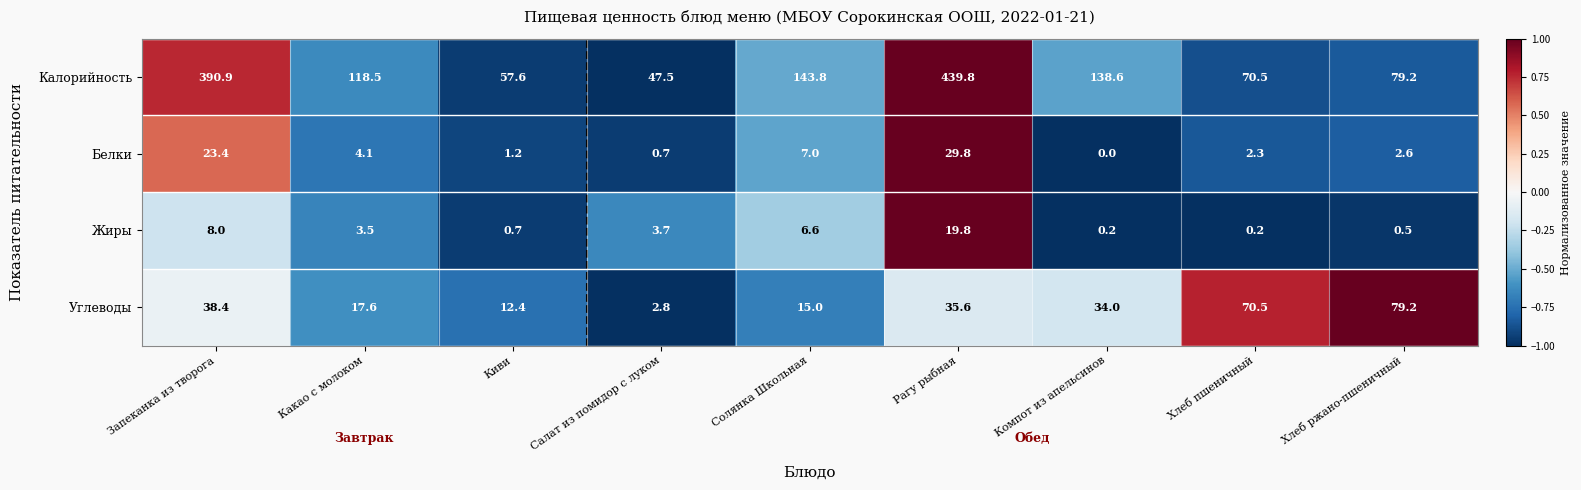

The value of Калорийность at Рагу рыбная is 439.8. True or false?

True